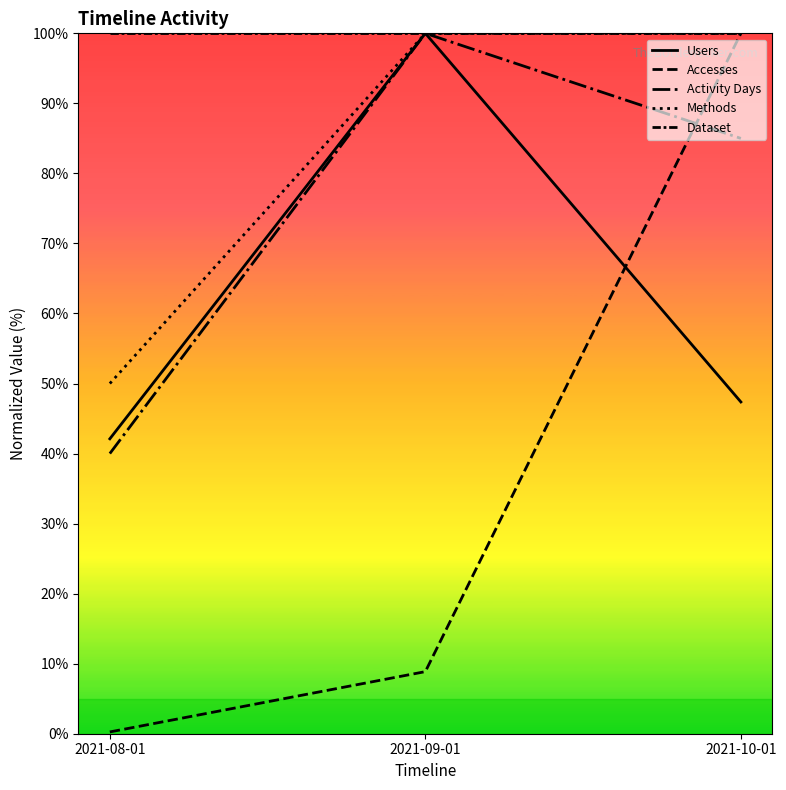

Reading right to left, extract all data points from this chart.

Users: 2021-10-01=47.4	2021-09-01=100.0	2021-08-01=42.1
Accesses: 2021-10-01=100.0	2021-09-01=8.9	2021-08-01=0.3
Activity Days: 2021-10-01=85.0	2021-09-01=100.0	2021-08-01=40.0
Methods: 2021-10-01=100.0	2021-09-01=100.0	2021-08-01=50.0
Dataset: 2021-10-01=100.0	2021-09-01=100.0	2021-08-01=100.0